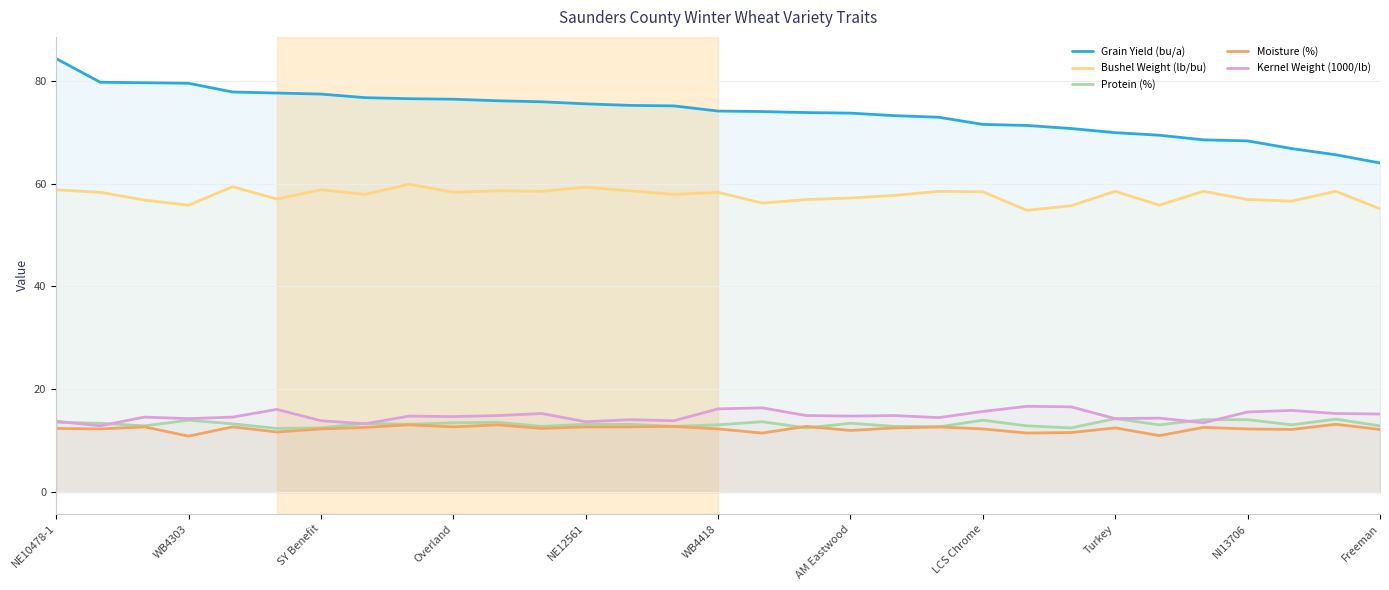

What is the sum of all Moisture (%) values?

382.3